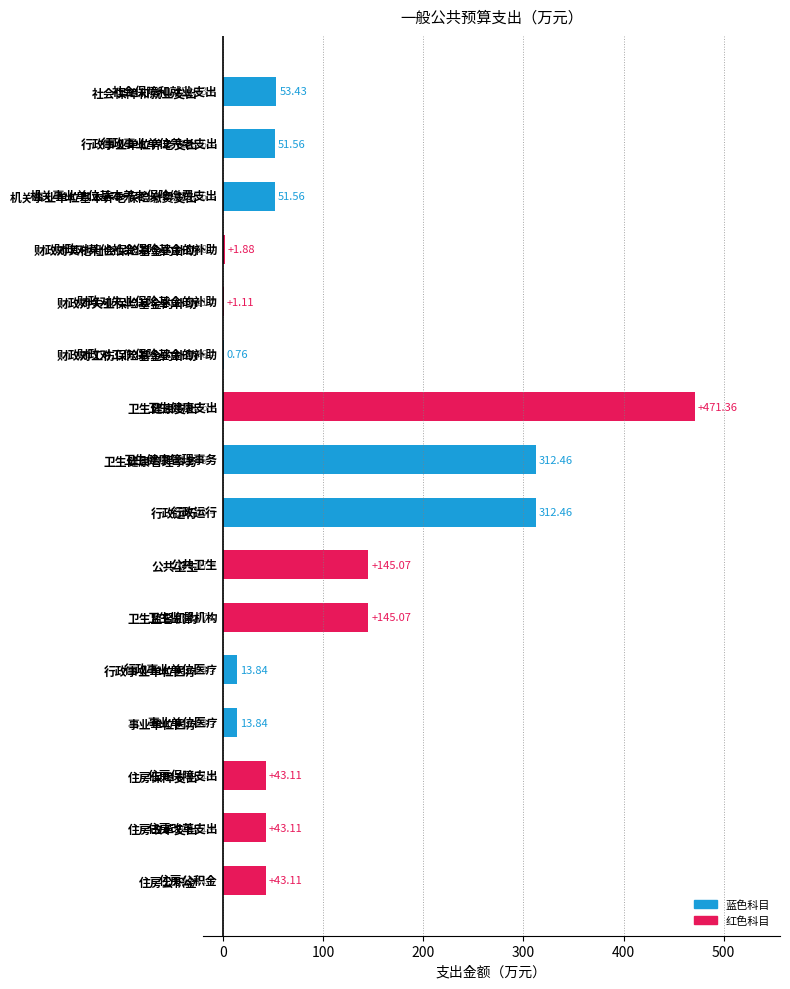

The chart shows a value of 43.1 at 住房公积金. True or false?

True